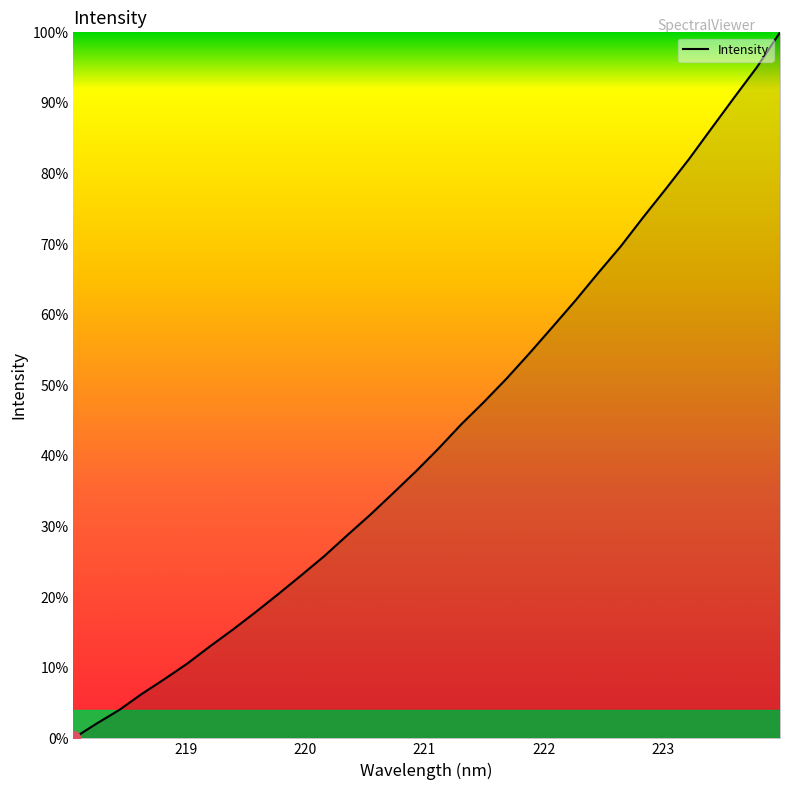

What is the greatest value displayed?

100.0